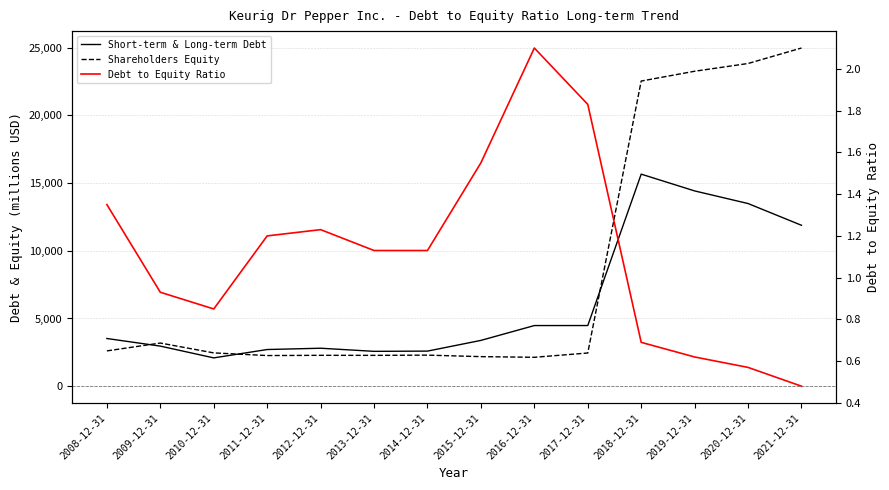

Reading left to right, list all the values displayed in this chart.

Short-term & Long-term Debt: 3522.0	2960.0	2091.0	2708.0	2804.0	2574.0	2591.0	3382.0	4478.0	4479.0	15659.0	14420.0	13488.0	11882.0
Shareholders Equity: 2607.0	3187.0	2459.0	2263.0	2280.0	2277.0	2294.0	2183.0	2134.0	2451.0	22533.0	23257.0	23829.0	24972.0
Debt to Equity Ratio: 1.4	0.9	0.8	1.2	1.2	1.1	1.1	1.6	2.1	1.8	0.7	0.6	0.6	0.5